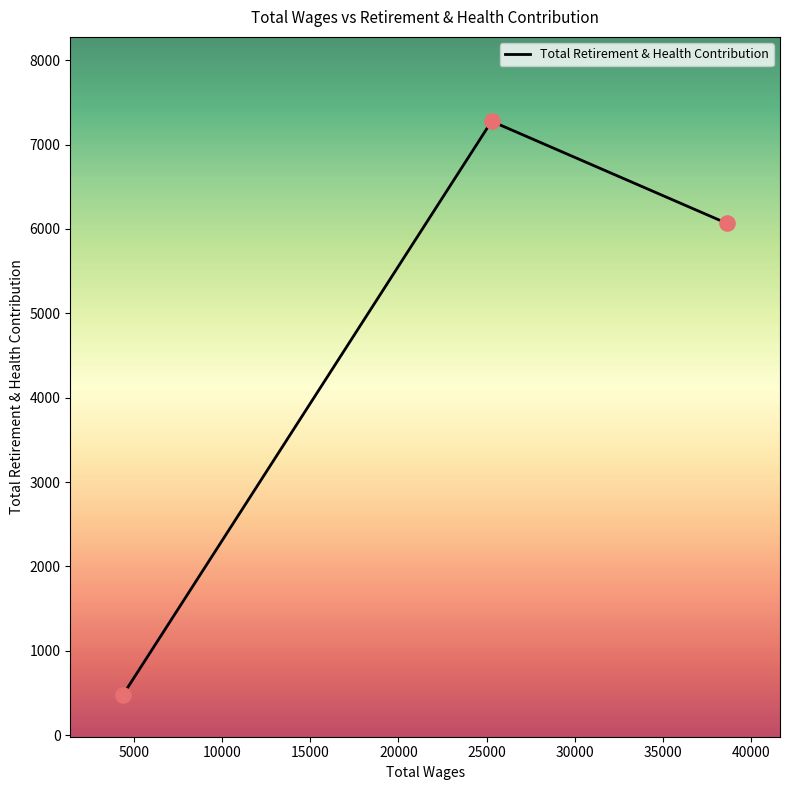

What is the average value?

4608